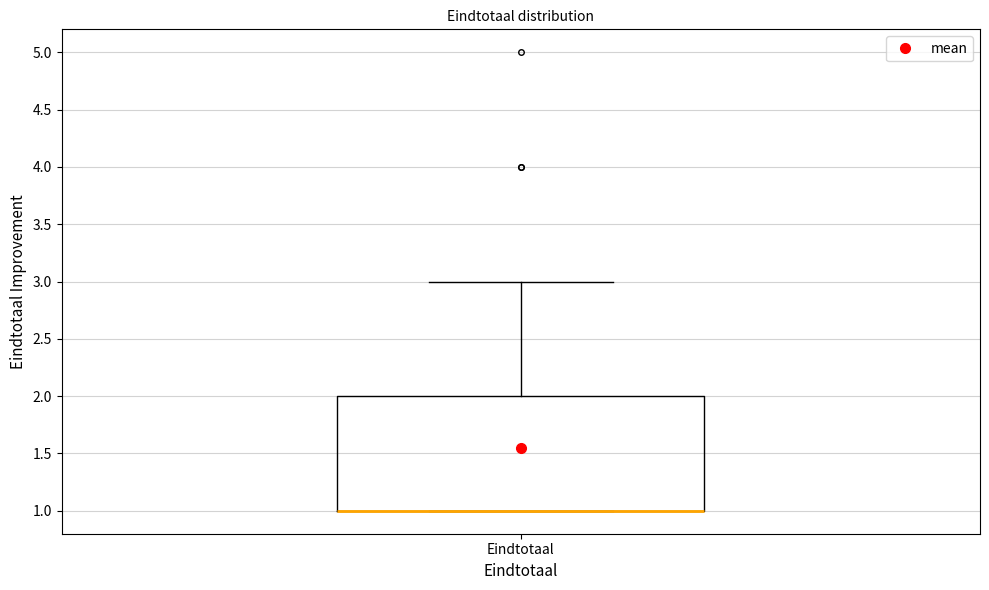

Read this box plot against the y-axis: the position of the median line, the range covered by the box, and the ends of both whiskers. The values are not printed on the chart, so give them approximately, as read against the axis.

median 1 (drawn on the box's lower edge), box 1 to 2, whiskers 1 to 3